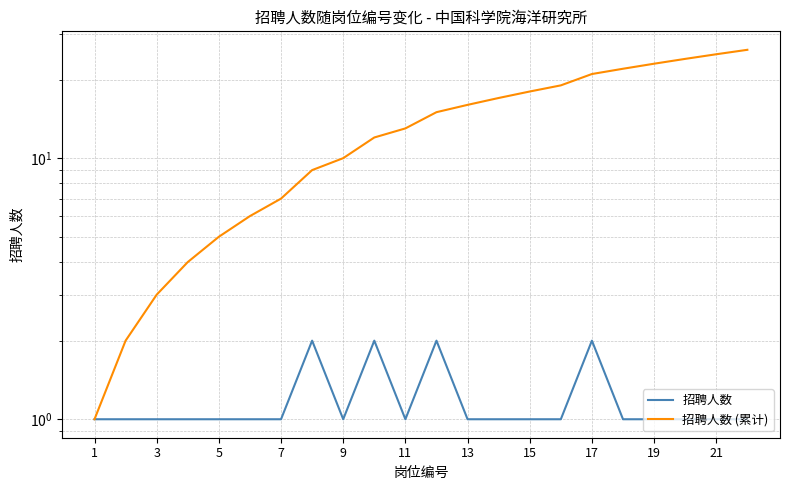

What is the sum of the 招聘人数 values at 14 and 21?

2